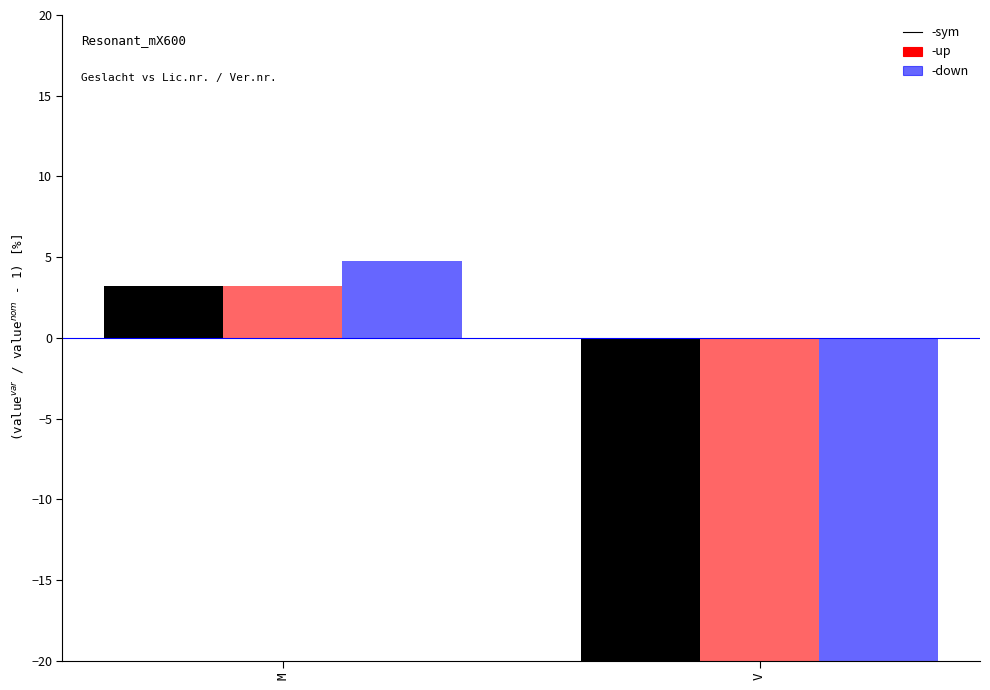

What value does the Lic.nr. series have at V?

-22.5